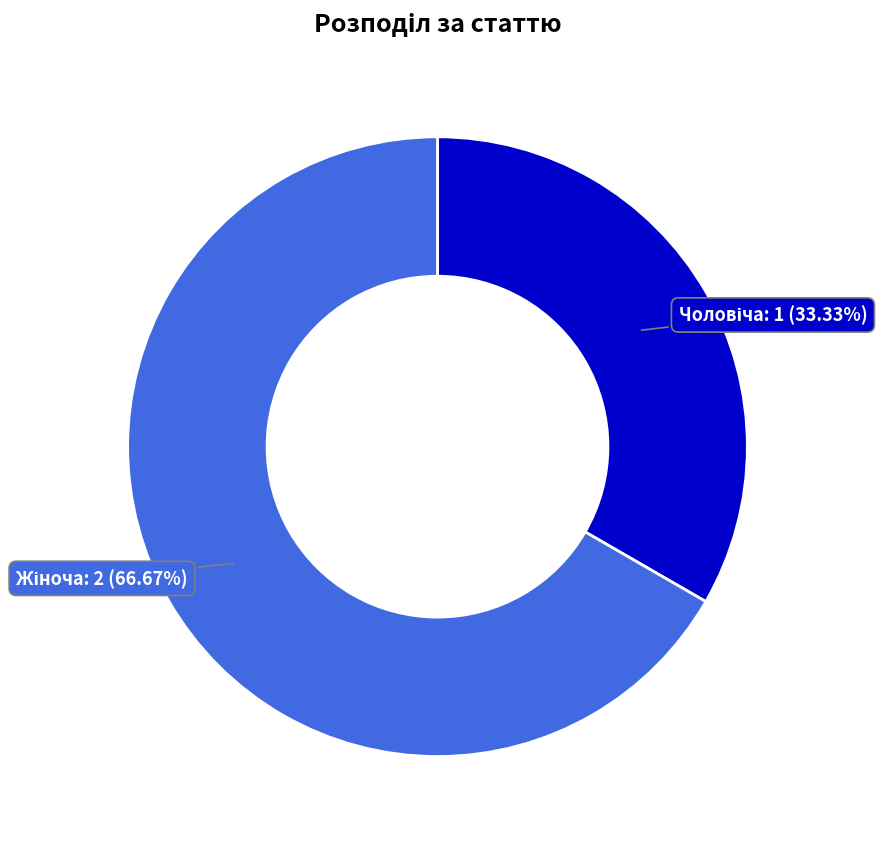

Count the number of slices in the pie.

2